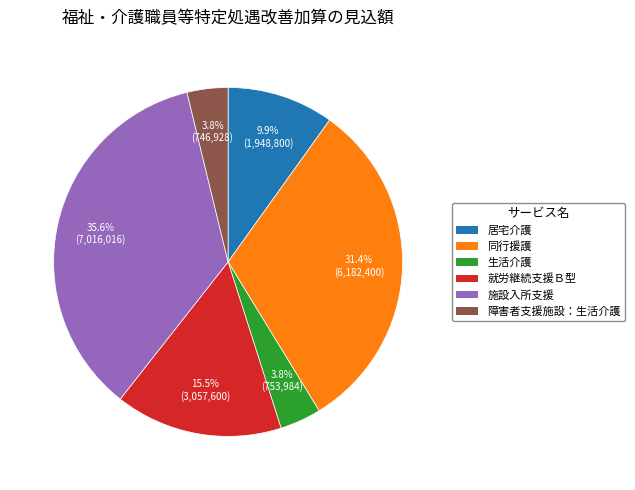

What percentage do 就労継続支援Ｂ型 and 同行援護 together represent?

46.9%